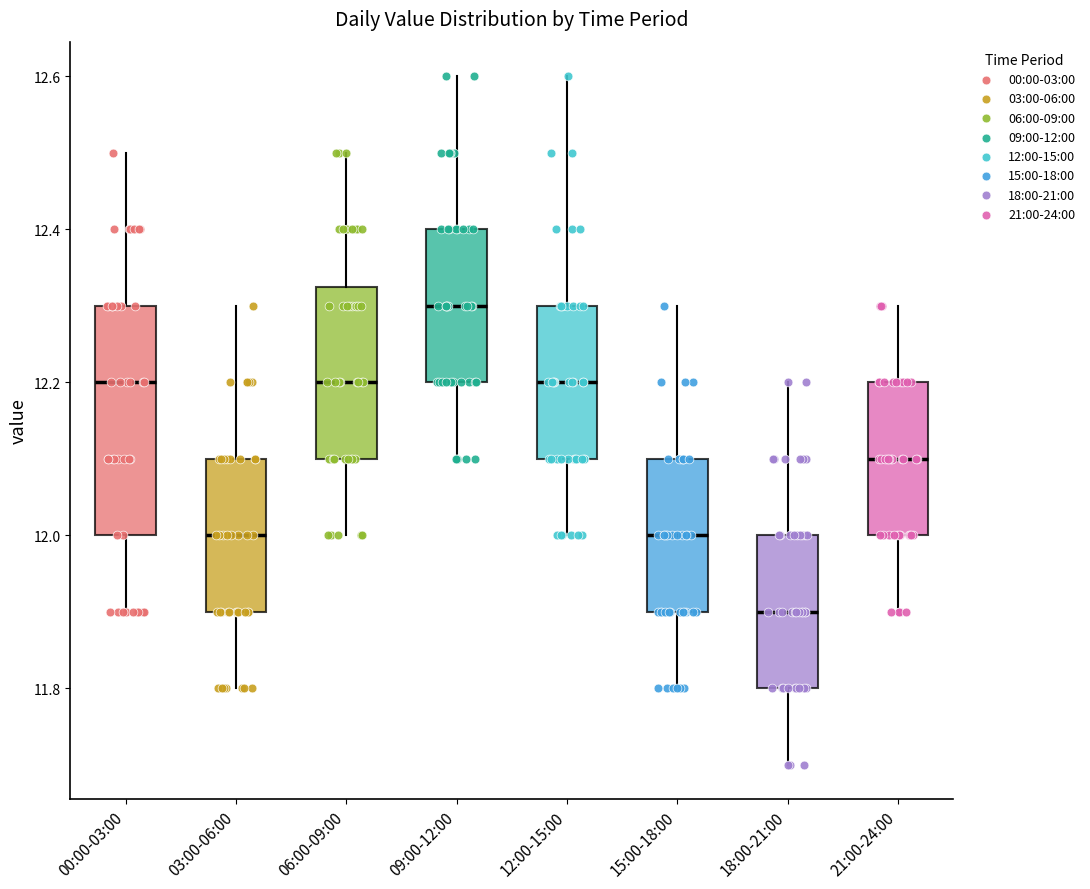

Which box is the tallest, from its lower edge to its upper edge?

00:00-03:00